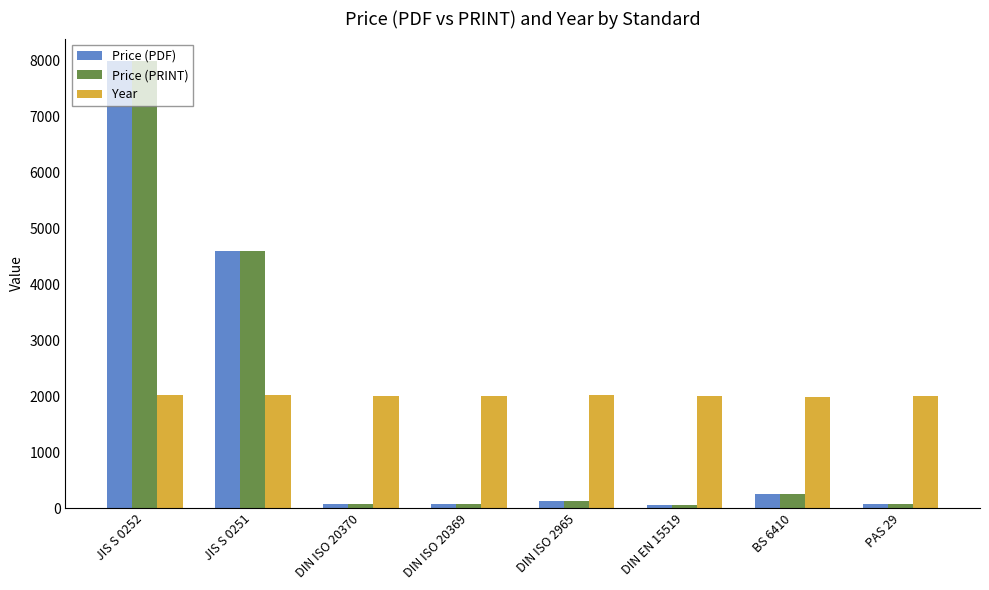

Where is Price (PDF) nearest to the value 4025?

JIS S 0251